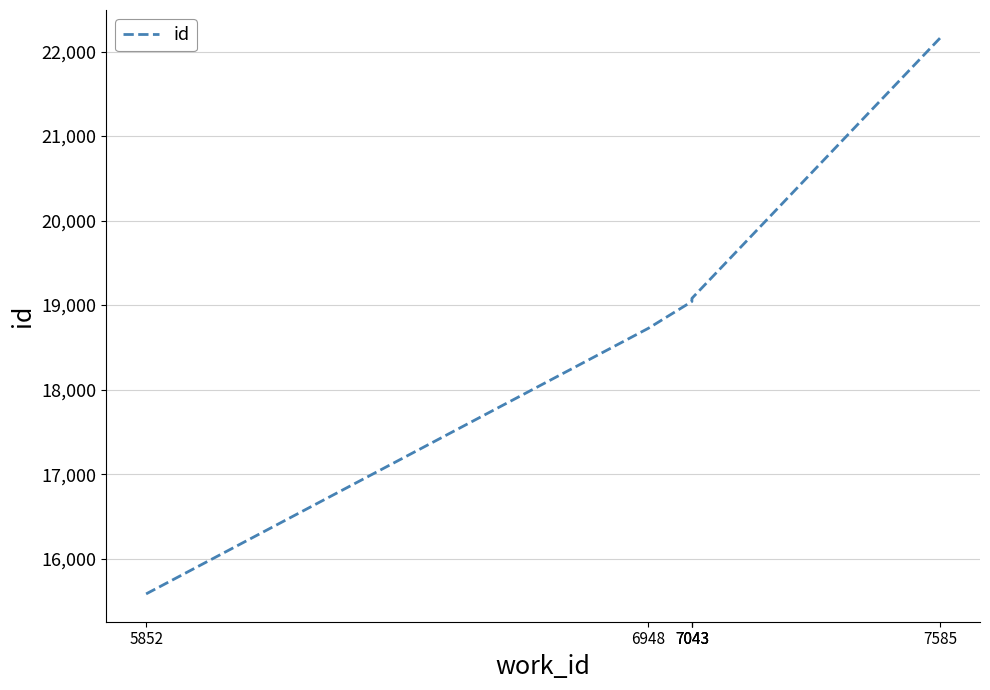

Rank the categories by value from highest to lowest.

7585, 7043, 7043, 7043, 6948, 5852